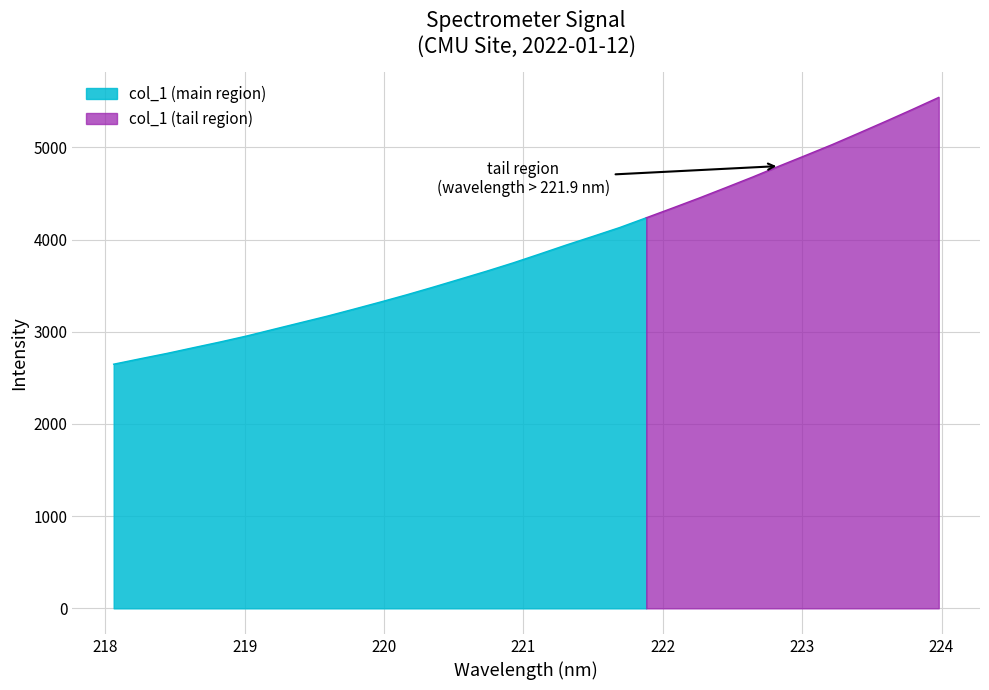

Rank the categories by value from highest to lowest.

223.9802, 223.7895, 223.5987, 223.408, 223.2172, 223.0264, 222.8355, 222.6447, 222.4538, 222.263, 222.0721, 221.8812, 221.6902, 221.4993, 221.3083, 221.1174, 220.9264, 220.7354, 220.5444, 220.3533, 220.1623, 219.9712, 219.7801, 219.589, 219.3979, 219.2067, 219.0156, 218.8244, 218.6332, 218.442, 218.2508, 218.0596